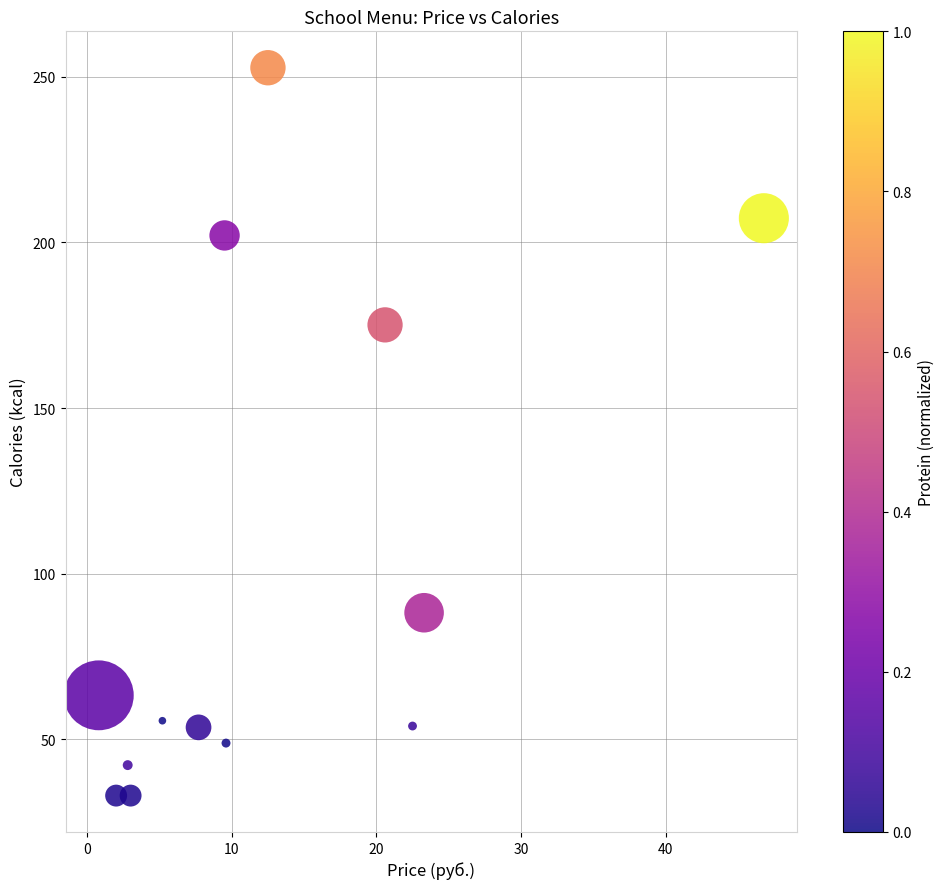

What Y value in the scatter plot is closest to 142?

175.1